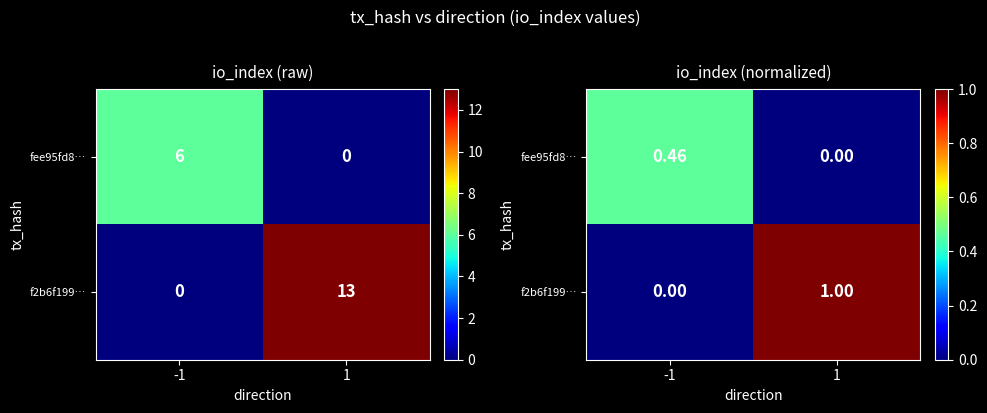

What is the total value across all series at 1?

1.0